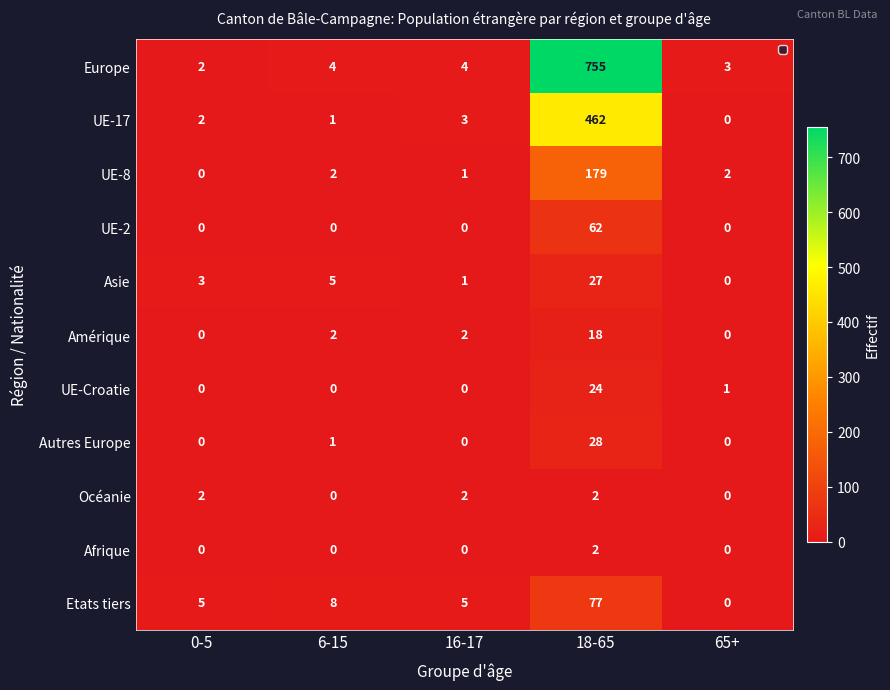

The value of Etats tiers at 65+ is 0. True or false?

True